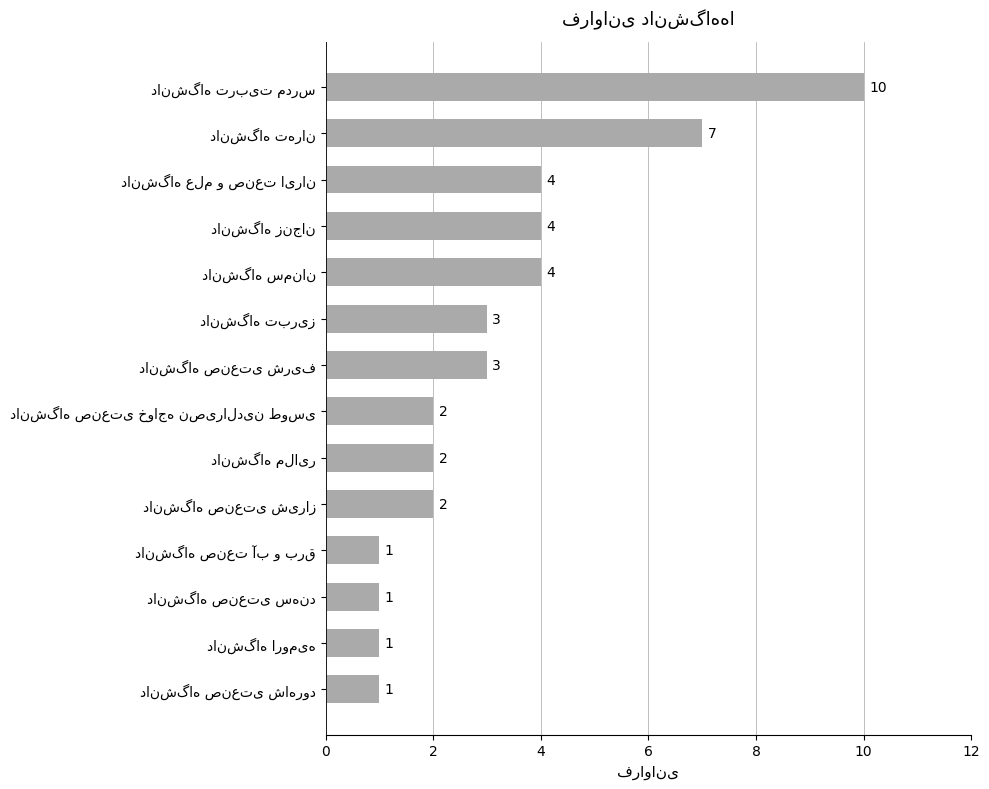

Count the values in the range 1 to 4.

12